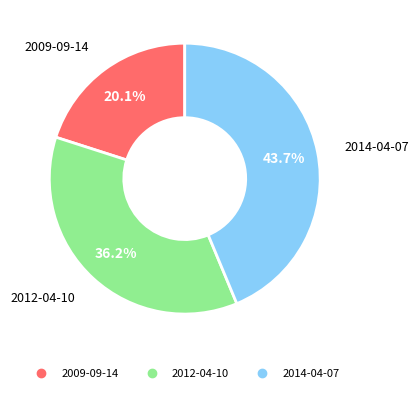

Rank the categories by value from lowest to highest.

2009-09-14, 2012-04-10, 2014-04-07